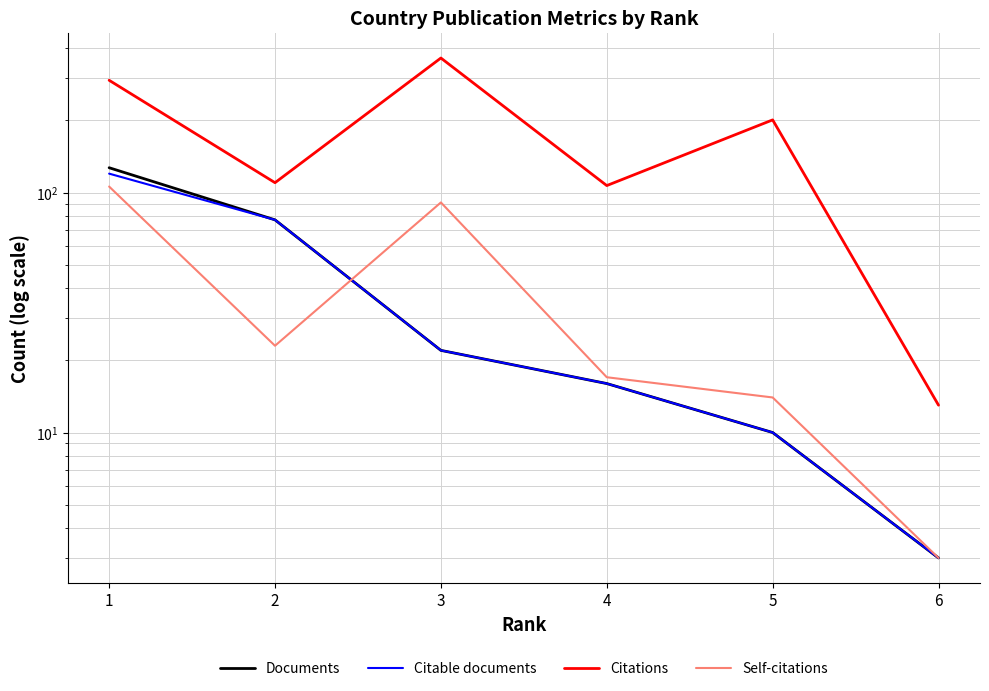

How many data points in Citations are less than 201?

3